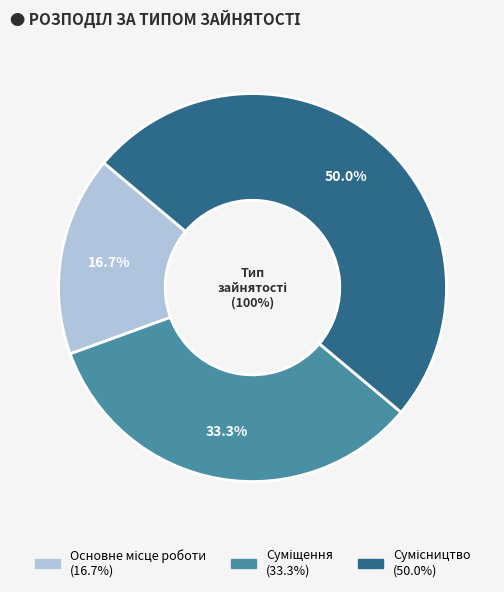

Combined, do Сумісництво and Суміщення account for over 50%?

Yes